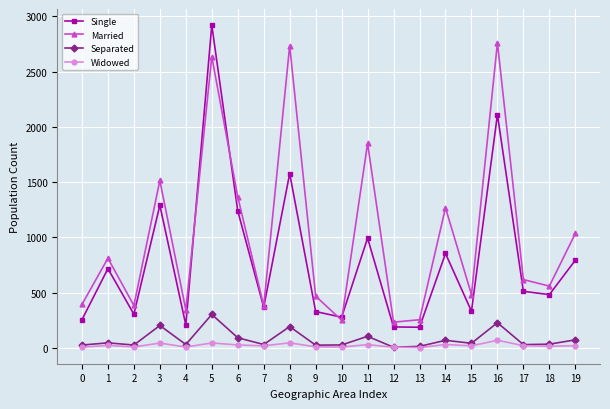

Which series has the widest spread of values?

Single